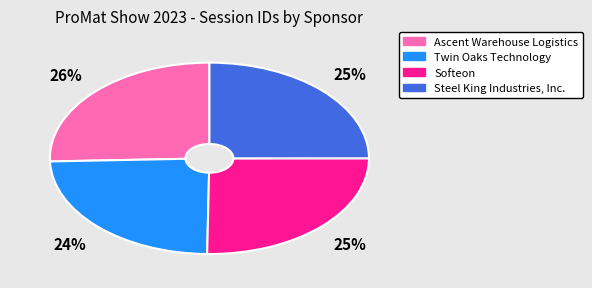

Is there a majority slice in this chart?

No